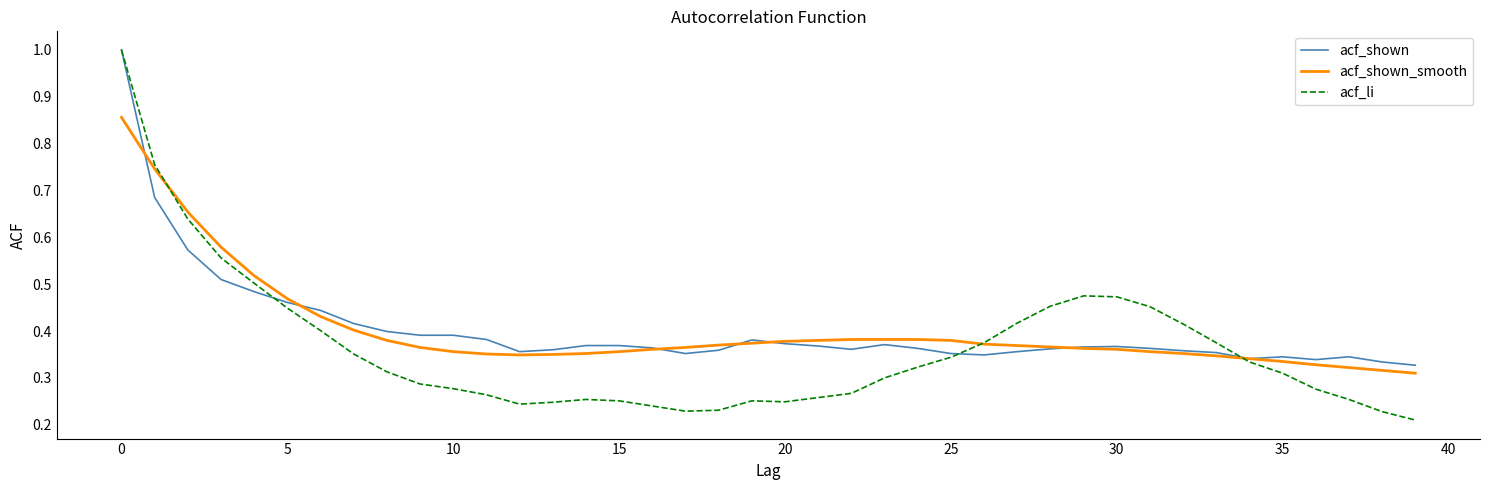

What is the greatest value displayed?

1.0